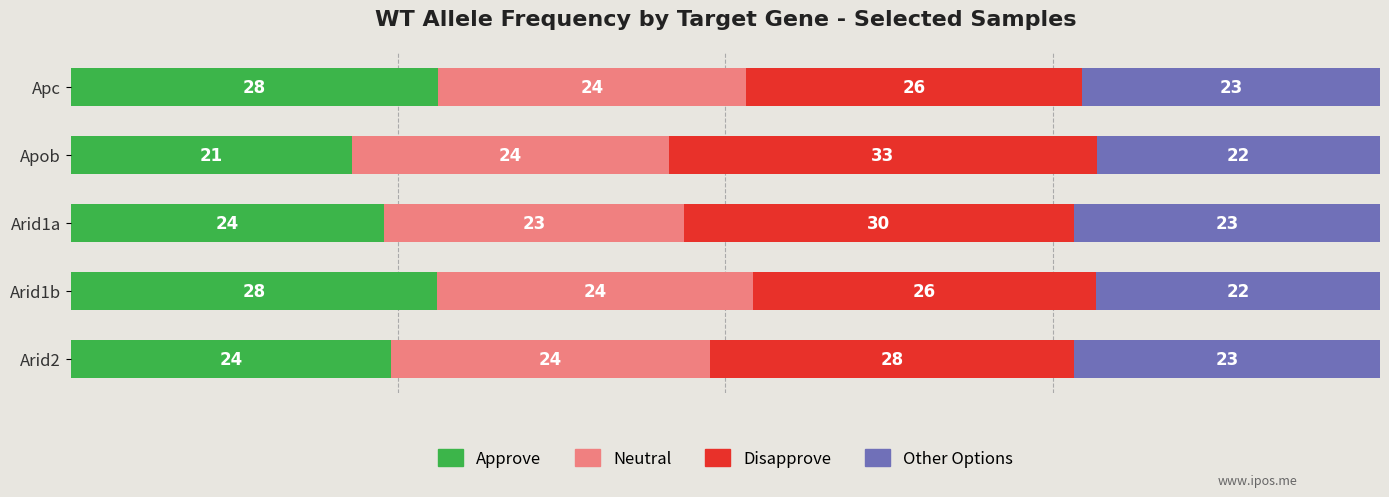

Which category has the lowest value in the Approve series?

Apob